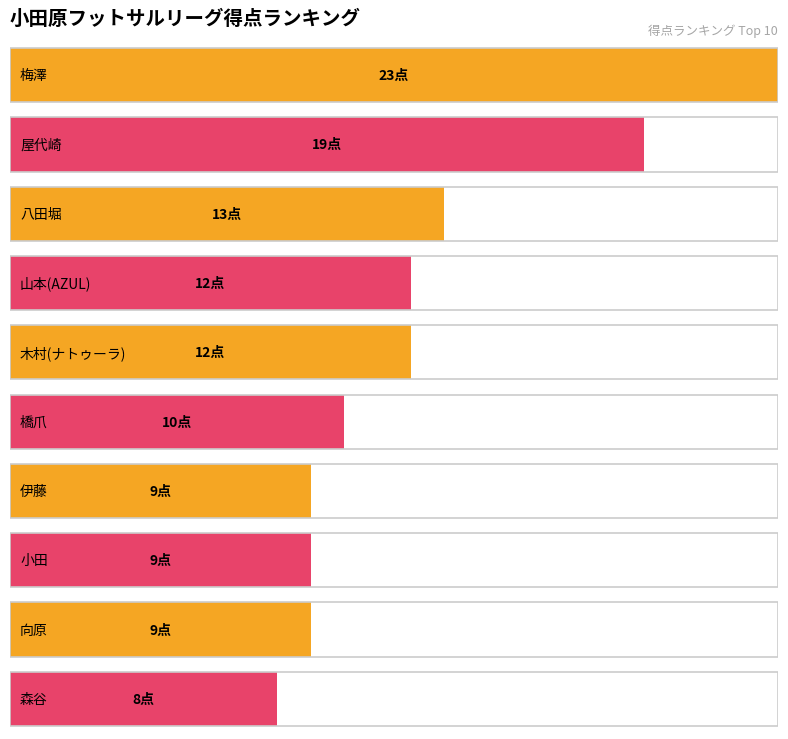

Is it true that the value at 木村(テレサ) is 11?

False